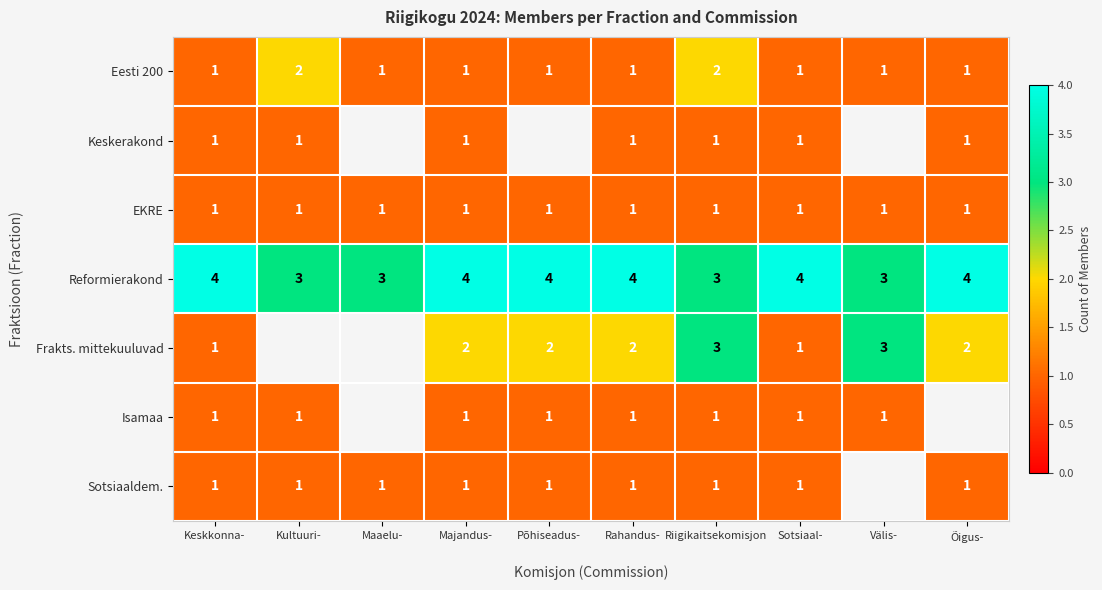

Is it true that Reformierakond equals 5 at Riigikaitsekomisjon?

False